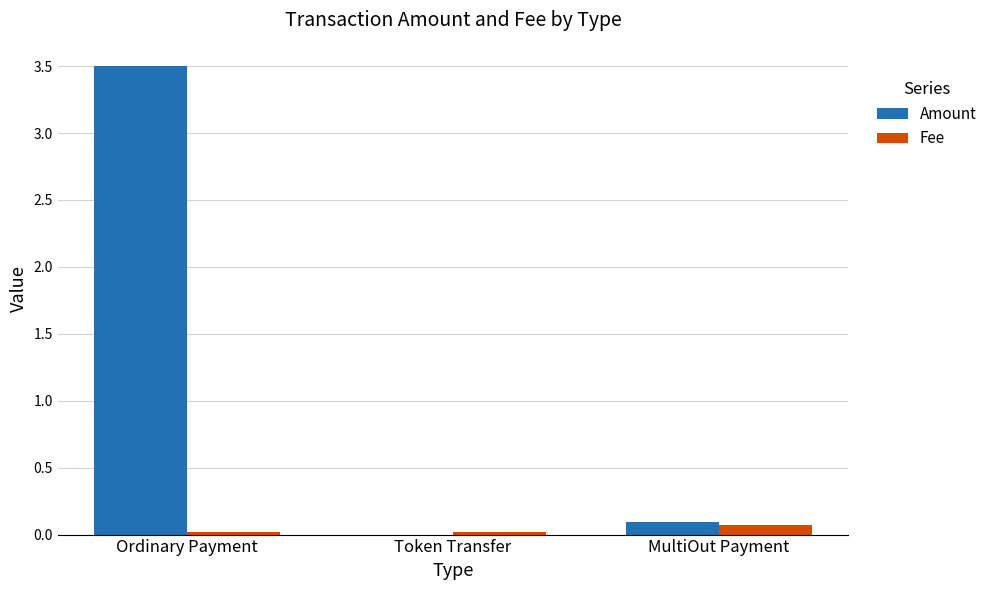

Is the value of Amount at Ordinary Payment greater than the value of Fee at MultiOut Payment?

Yes